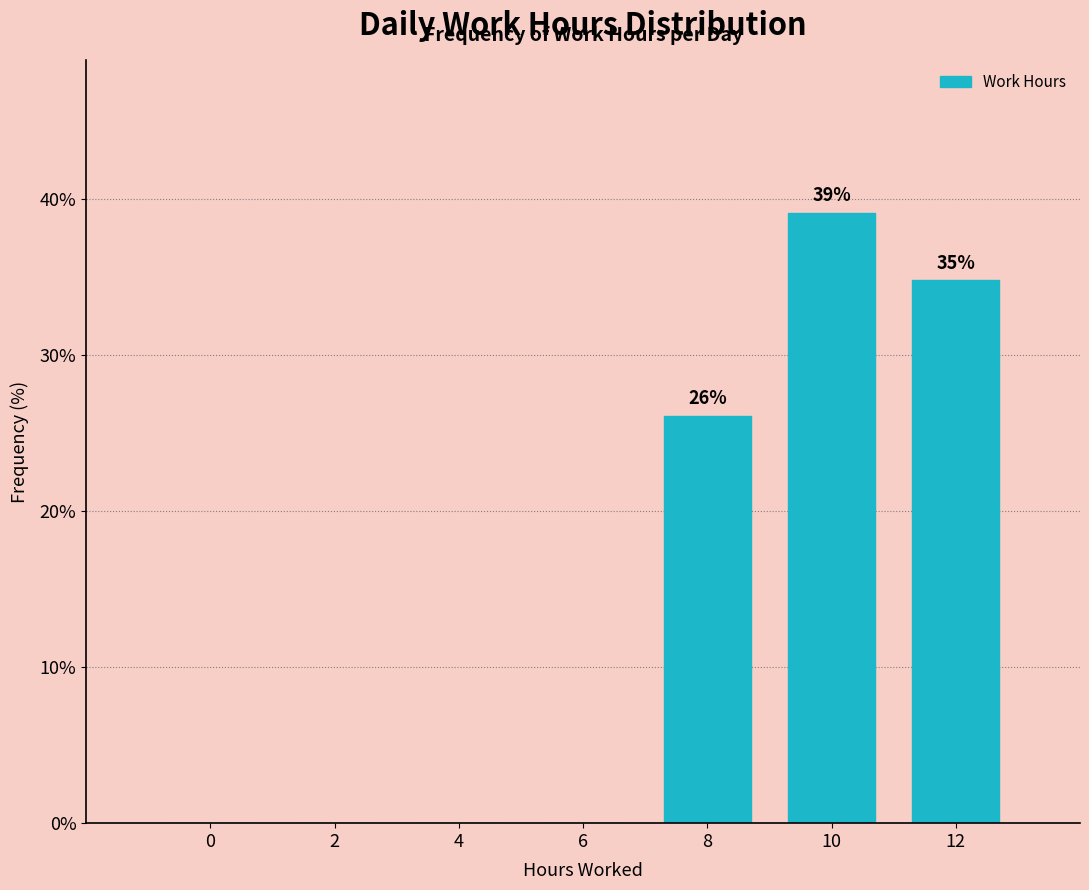

Reading left to right, list all the values displayed in this chart.

0=0.0	2=0.0	4=0.0	6=0.0	8=26.1	10=39.1	12=34.8